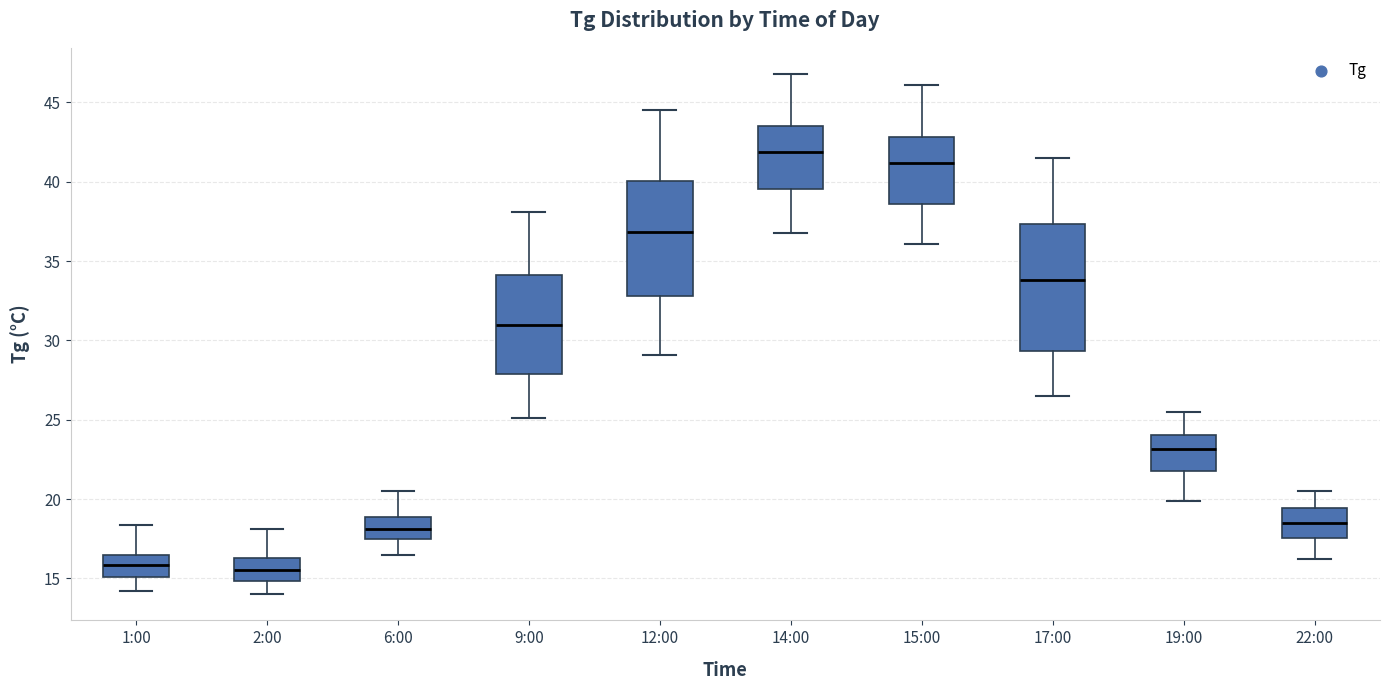

Which box has the highest median line?

14:00